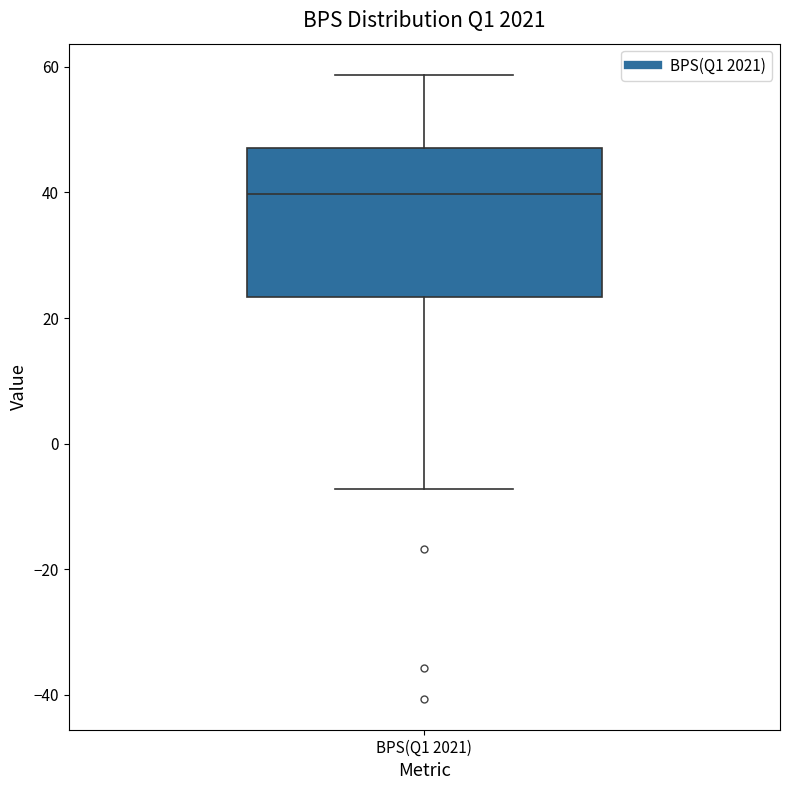

Read this box plot against the y-axis: the position of the median line, the range covered by the box, and the ends of both whiskers. The values are not printed on the chart, so give them approximately, as read against the axis.

median 40, box 24 to 48, whiskers -8 to 58